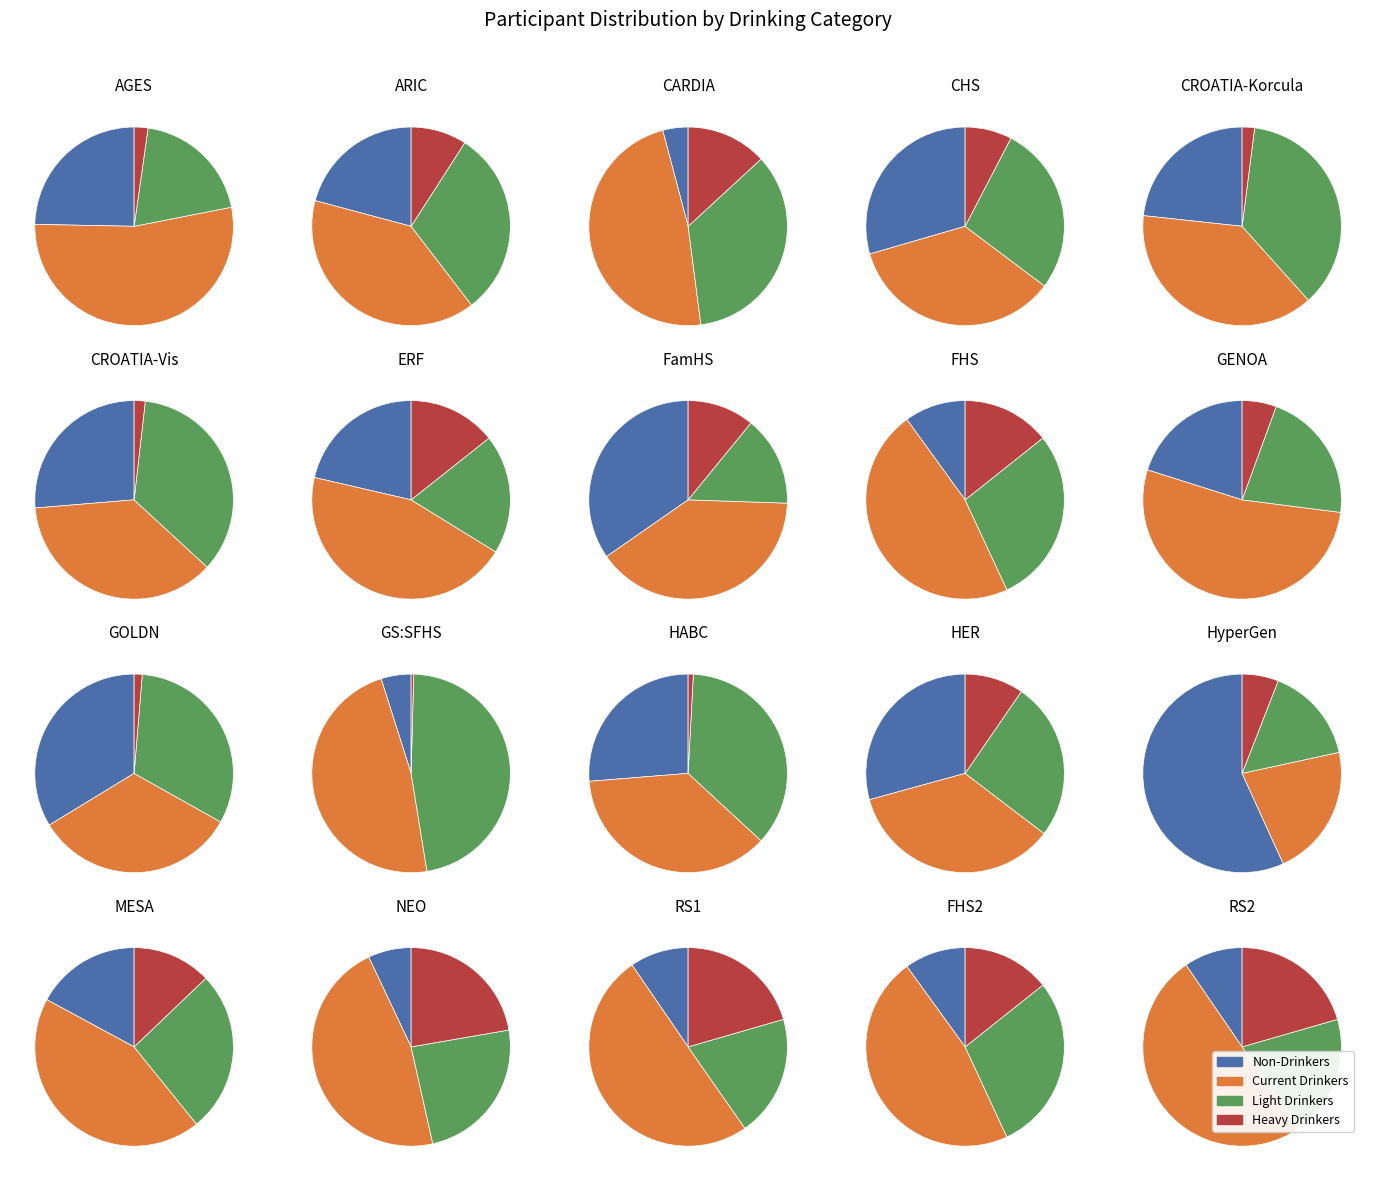

Between 2 and 4, which series saw the biggest shift?

Current Drinkers